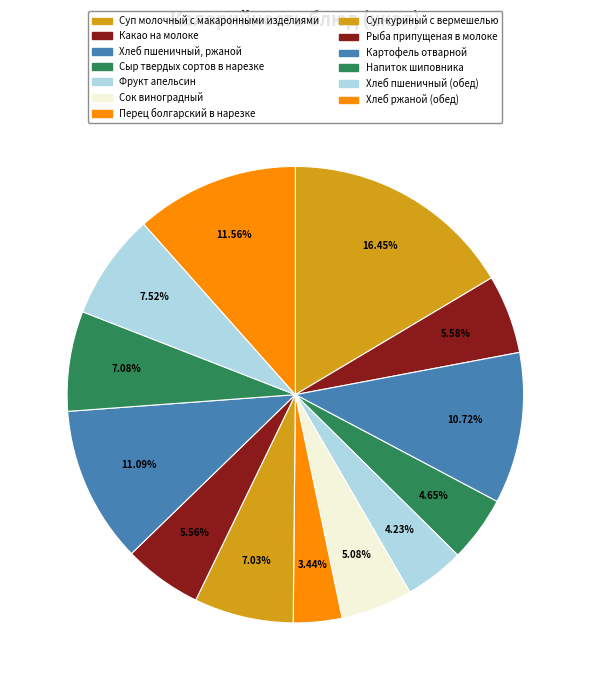

The Напиток шиповника slice represents 7% of the pie. True or false?

True